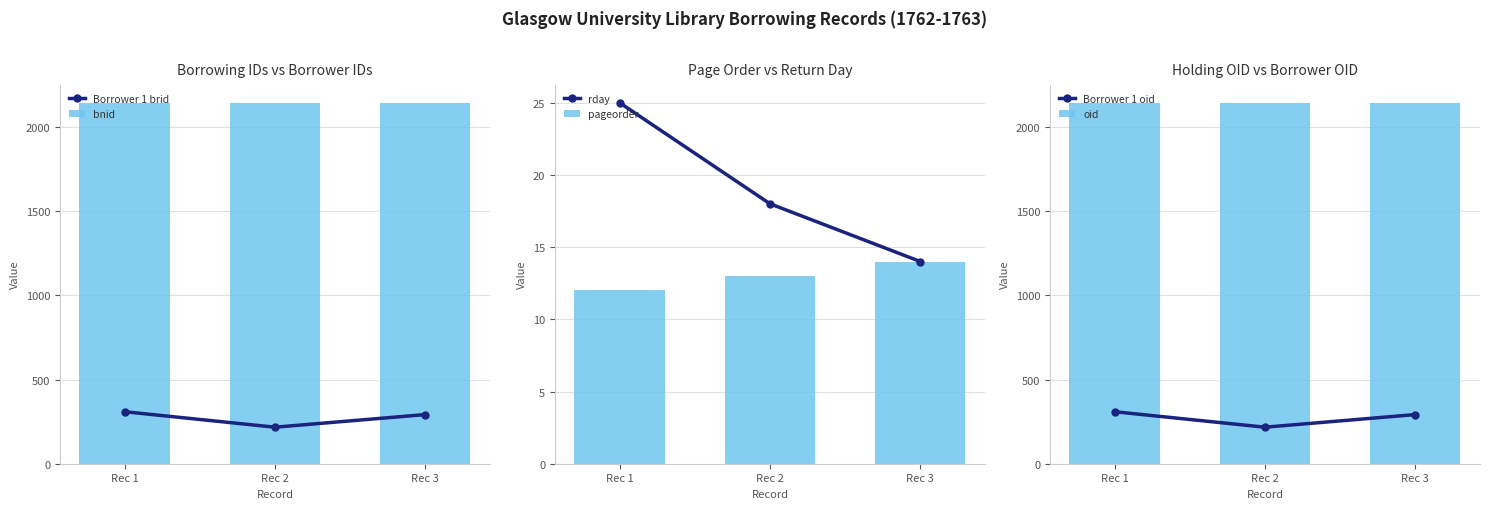

Which series has the largest range (max minus min)?

Borrower 1 brid